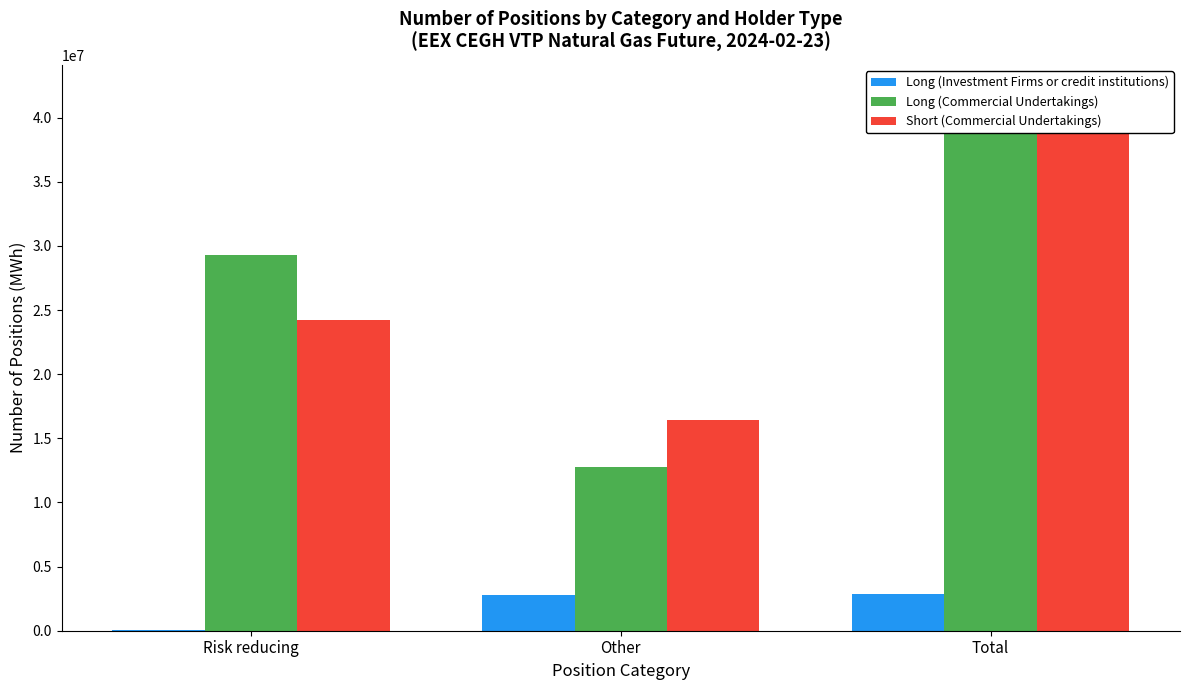

Reading left to right, what are all the values shown in this chart?

Long (Investment Firms or credit institutions): 74448	2780993	2855441
Long (Commercial Undertakings): 29259081	12759906	42018987
Short (Commercial Undertakings): 24218398	16406434	40624832